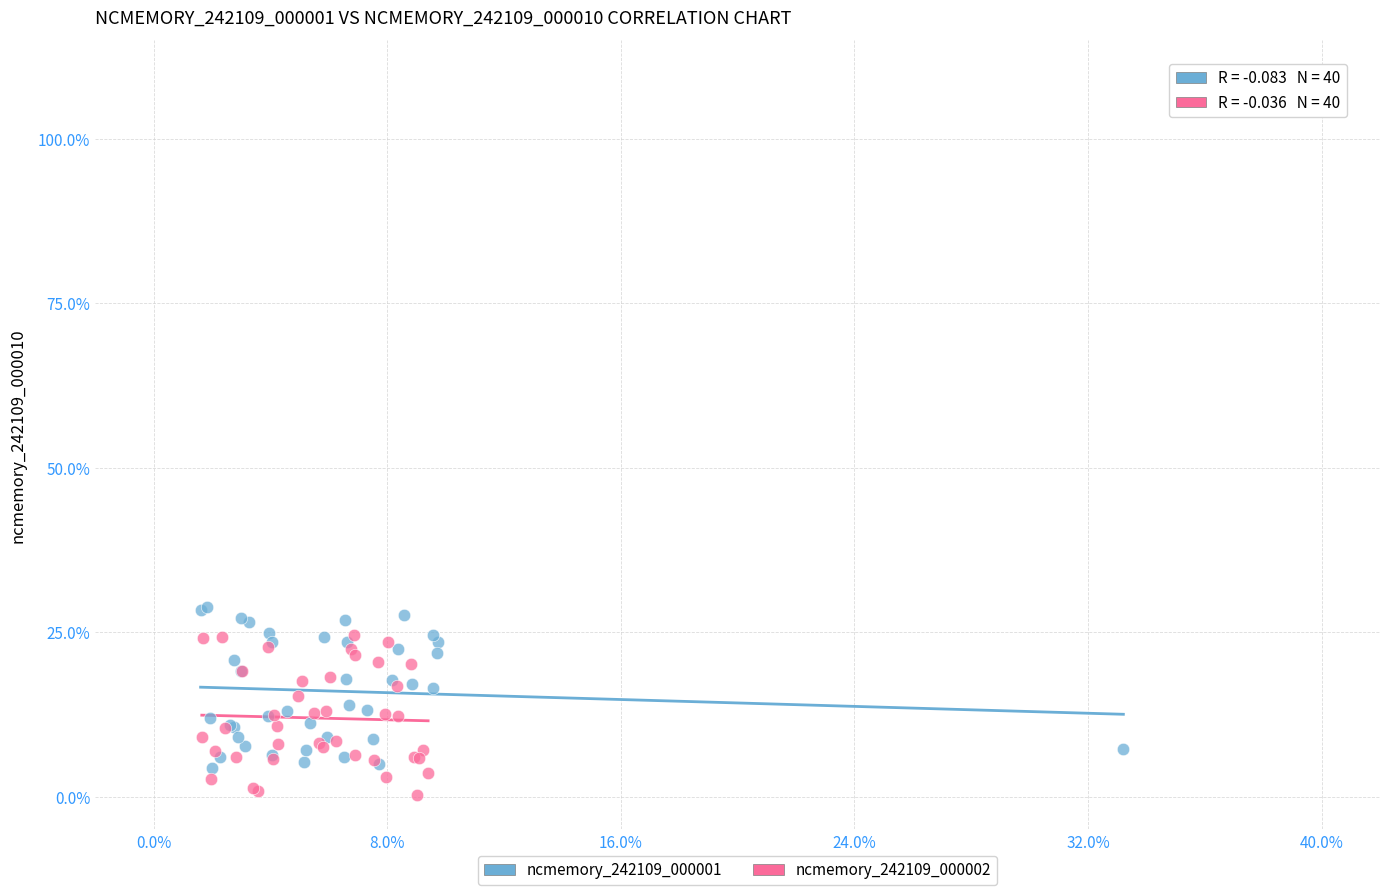

Which series reaches the maximum Y coordinate?

ncmemory_242109_000001